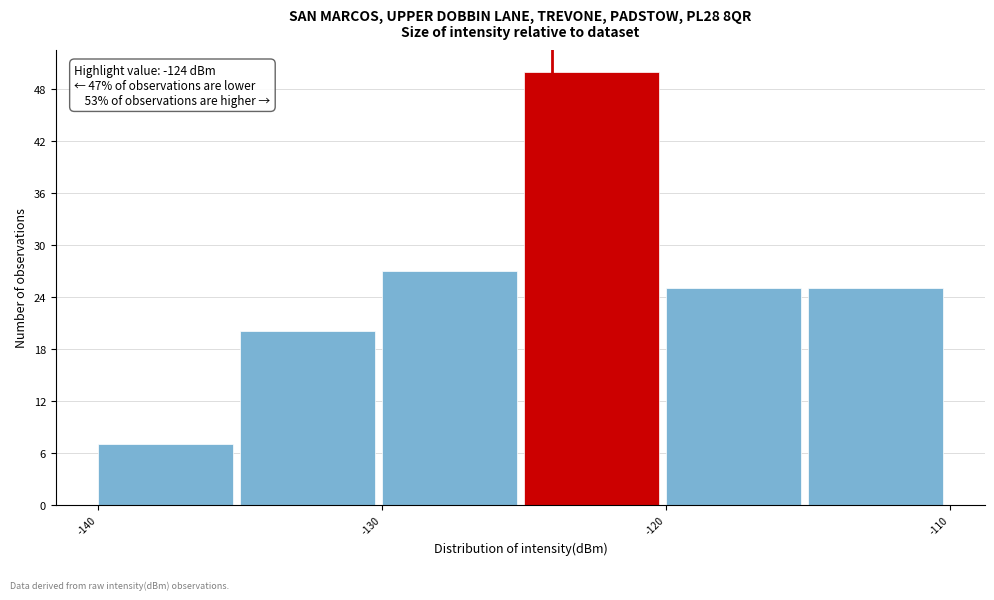

Over which range of the x-axis is the bar tallest?

-125 to -120